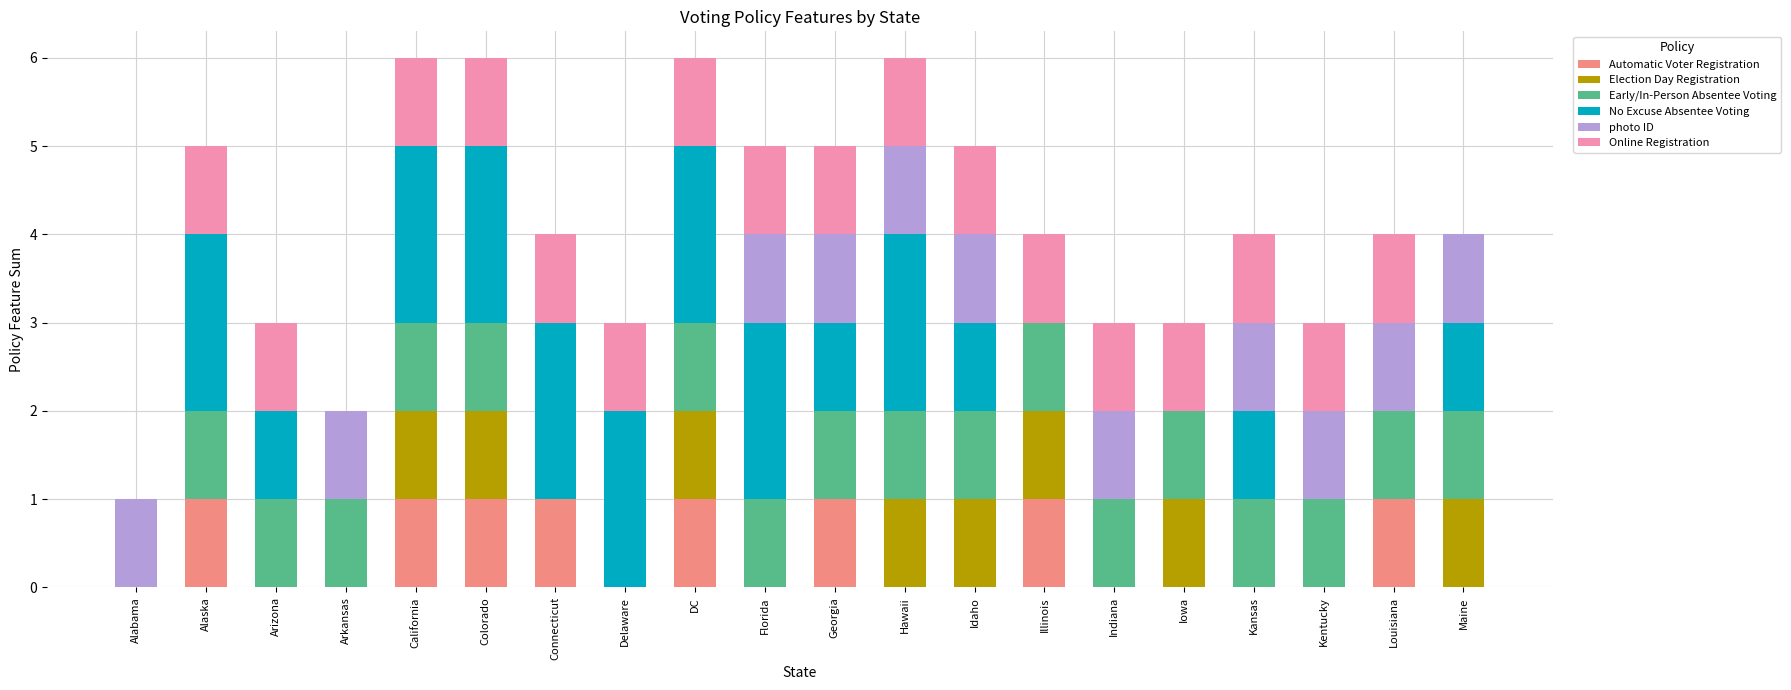

True or false: Automatic Voter Registration has a value of -1 at Indiana.

False